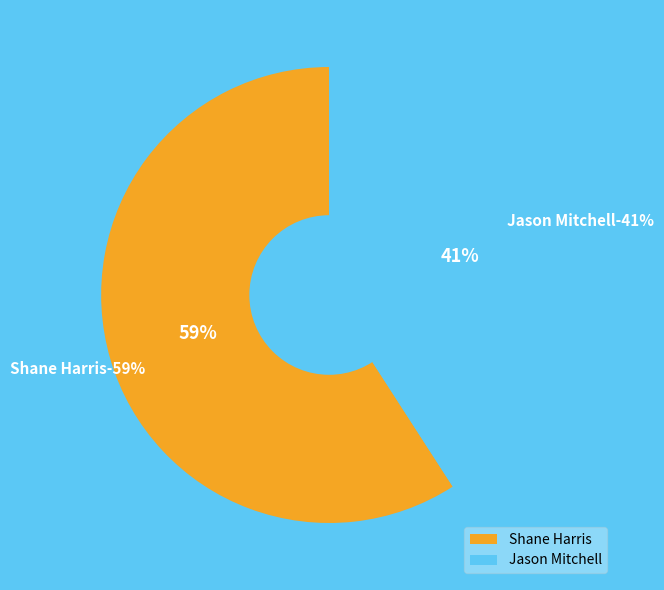

To the nearest percent, what portion does Jason Mitchell represent?

41%